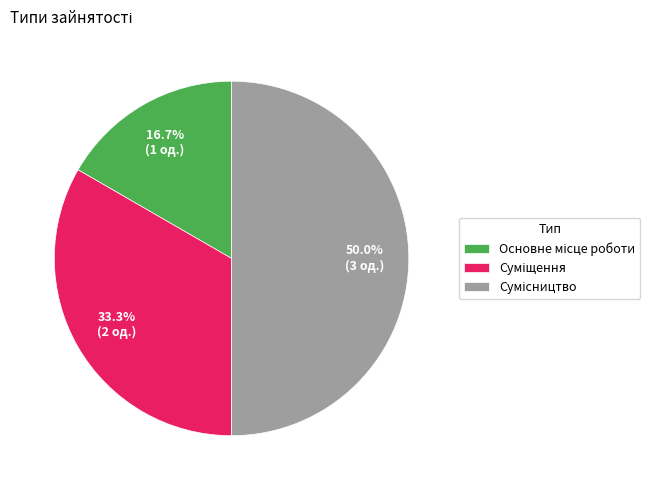

How many slices are in this pie chart?

3